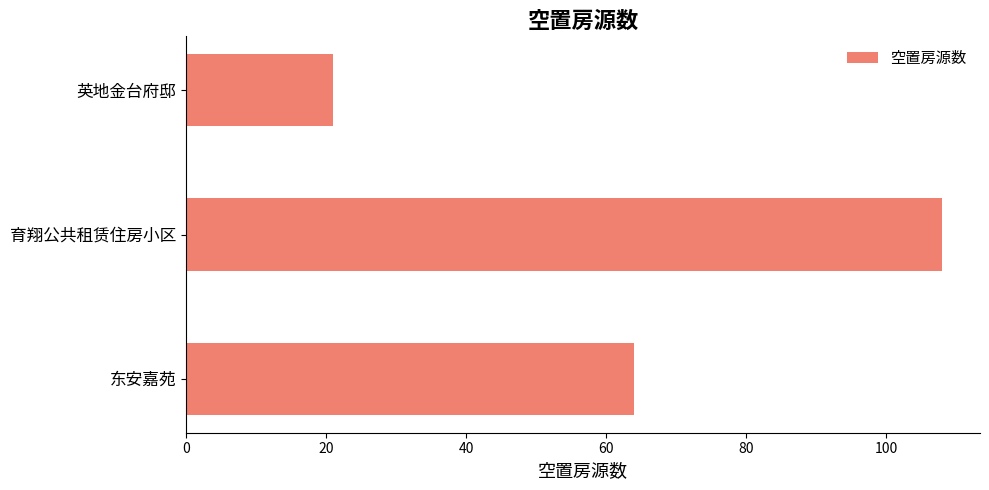

Reading top to bottom, what are all the values shown in this chart?

21	108	64